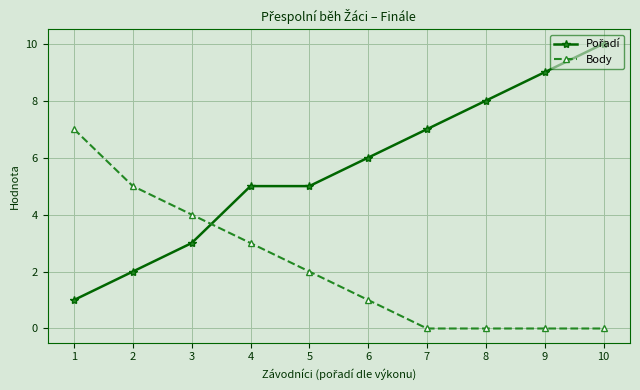

What is the difference between the maximum and minimum values in the Body series?

7